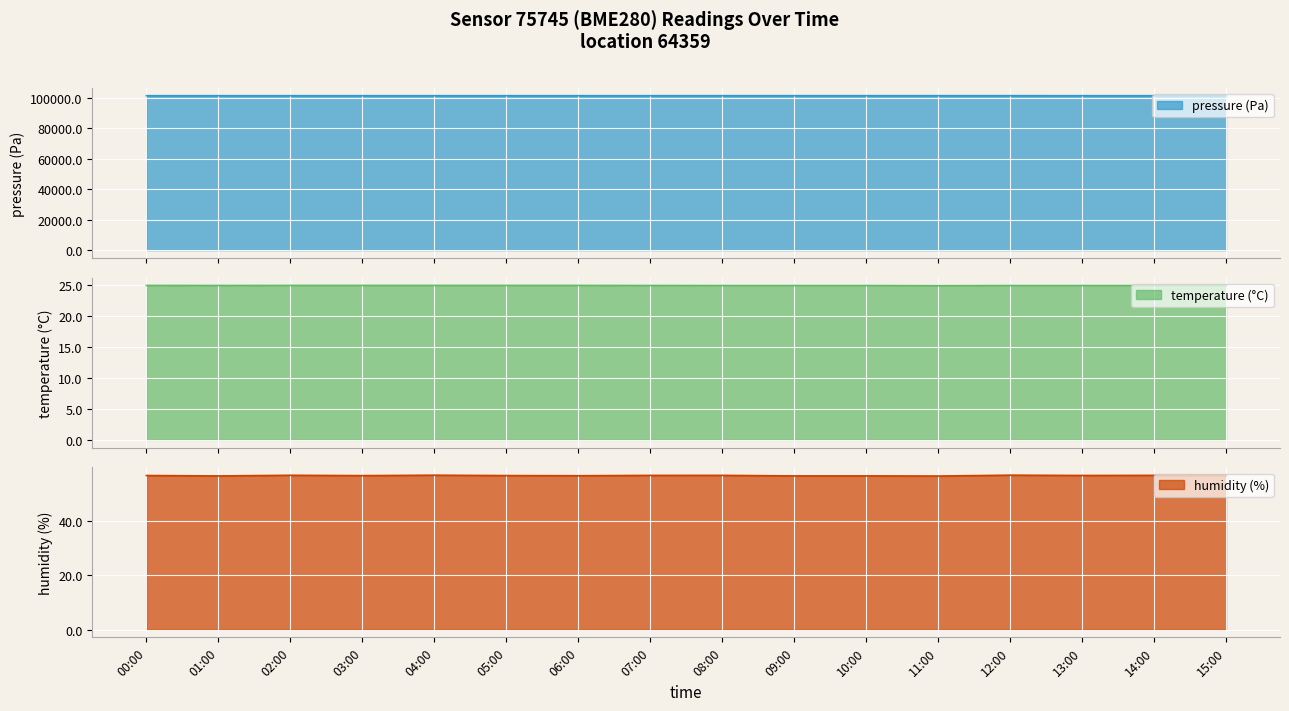

The temperature series shows 24.9 at 03:00. True or false?

True